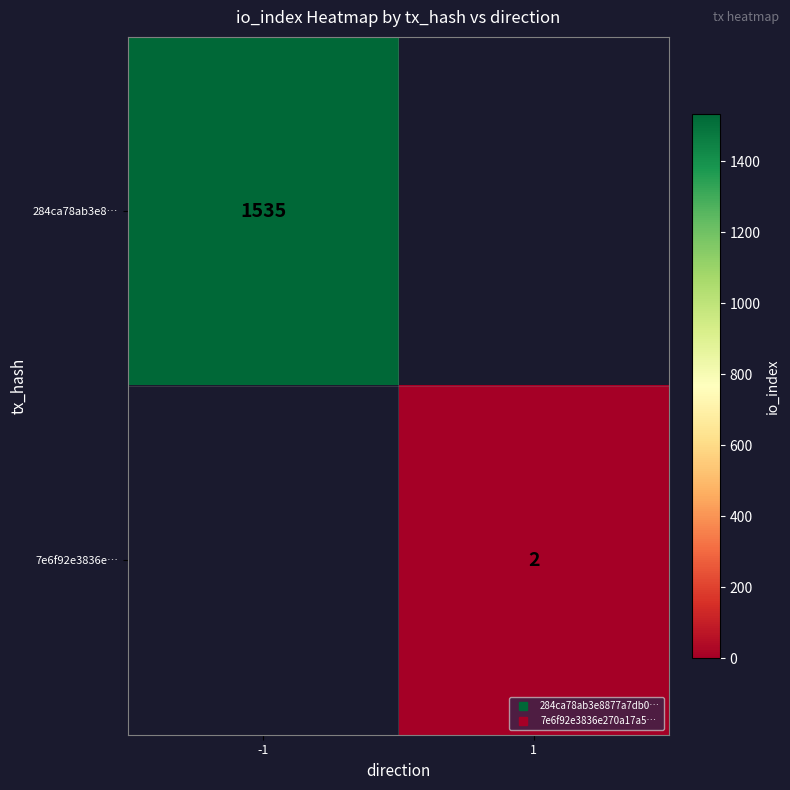

What is the difference between the 7e6f92e3836e… values at -1 and 1?

2